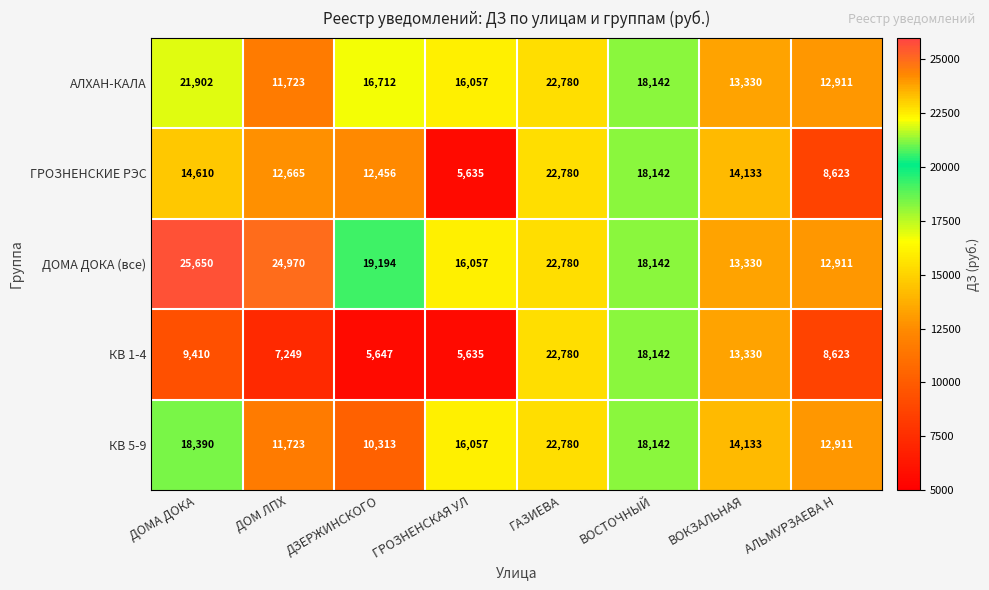

Which series changed the most between ДОМ ЛПХ and ДЗЕРЖИНСКОГО?

ДОМА ДОКА (все)